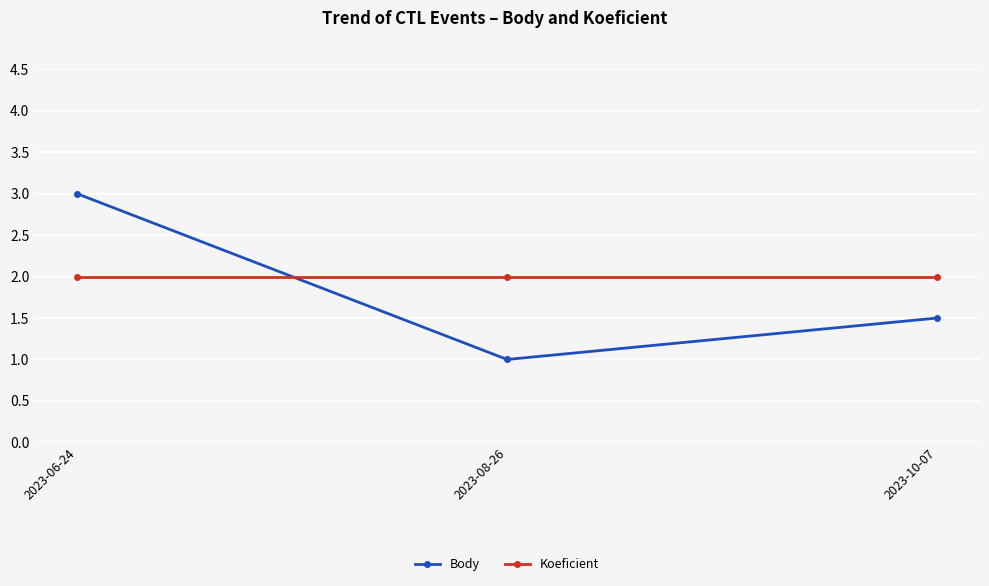

The value of Koeficient at 2023-10-07 is 3.1. True or false?

False